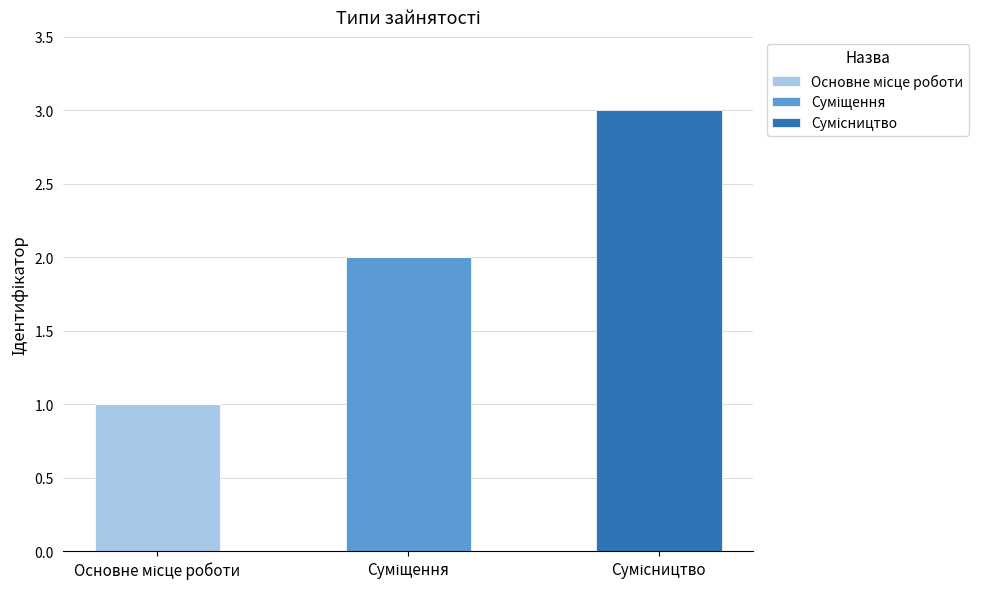

Which series has the widest spread of values?

Сумісництво